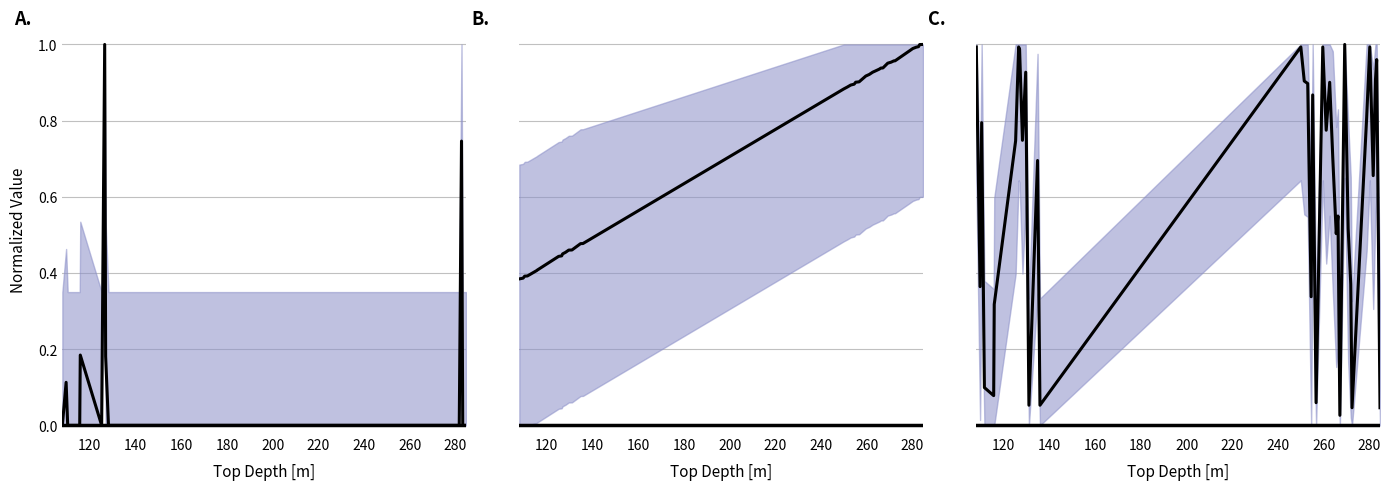

Count the number of categories in the chart.

37